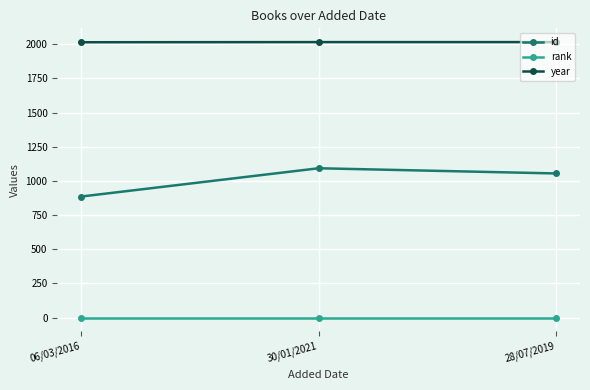

How many lines are shown in the chart?

3